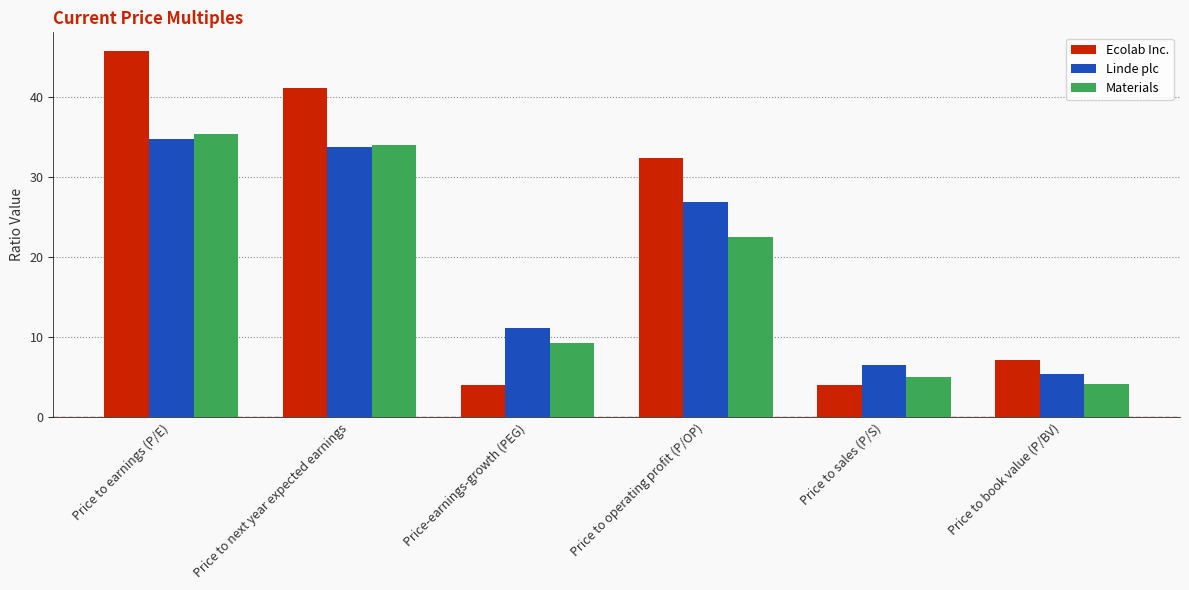

The value of Materials at Price-earnings-growth (PEG) is 9.2. True or false?

True